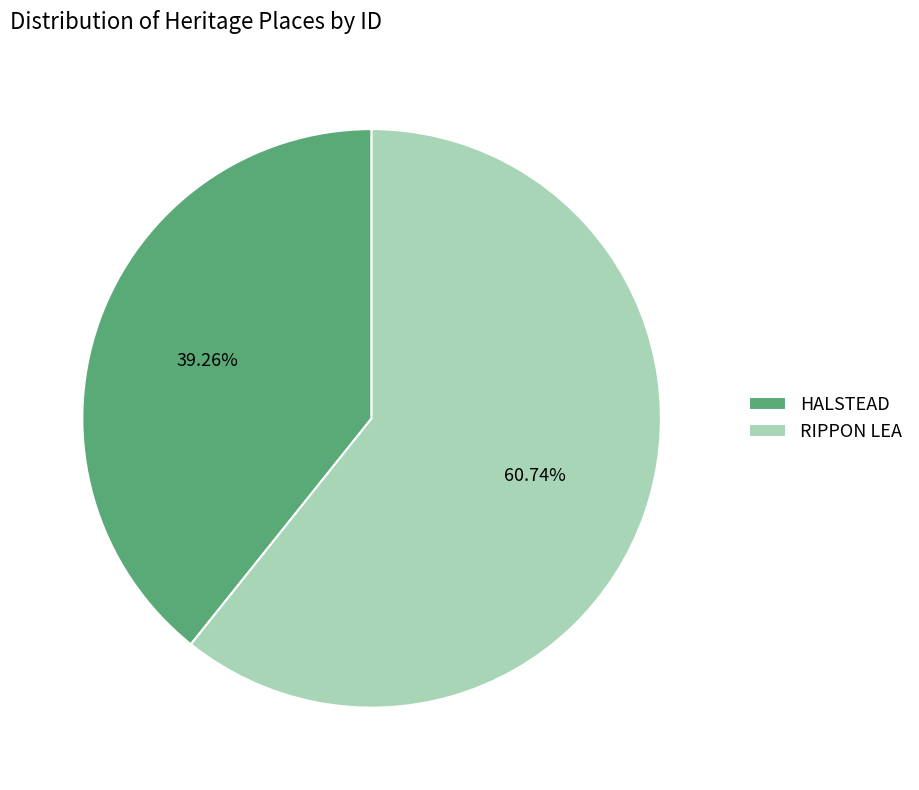

Which slice is the smallest?

HALSTEAD